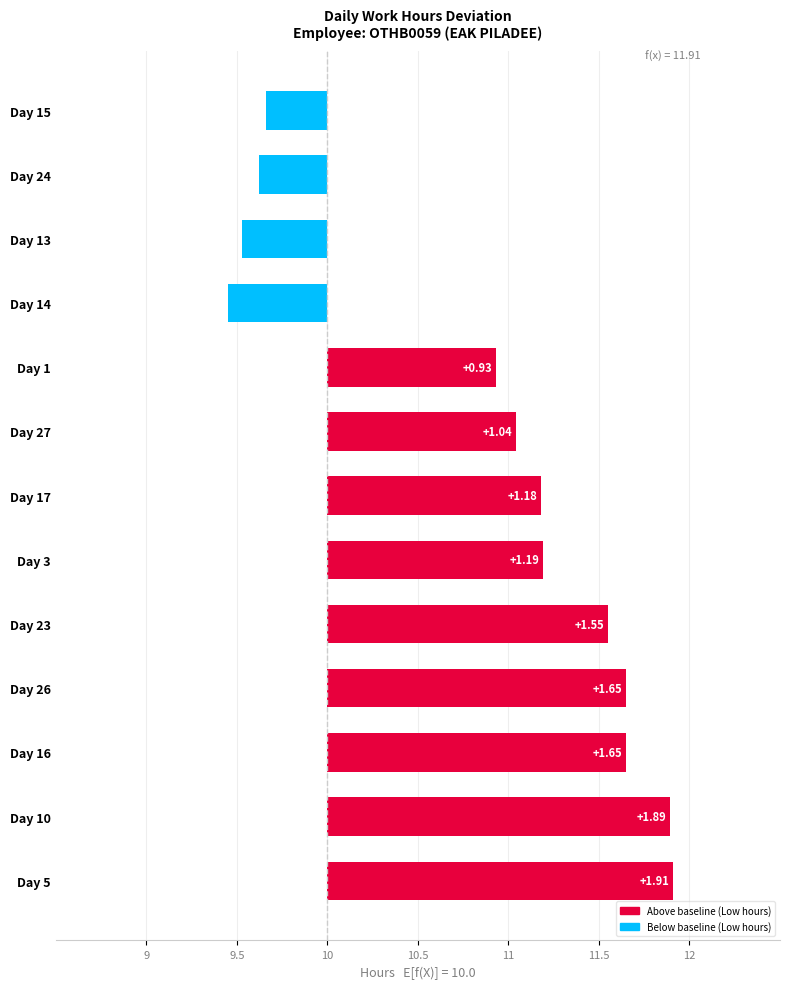

Rank the categories by value from lowest to highest.

Day 14, Day 13, Day 24, Day 15, Day 1, Day 27, Day 17, Day 3, Day 23, Day 16, Day 26, Day 10, Day 5